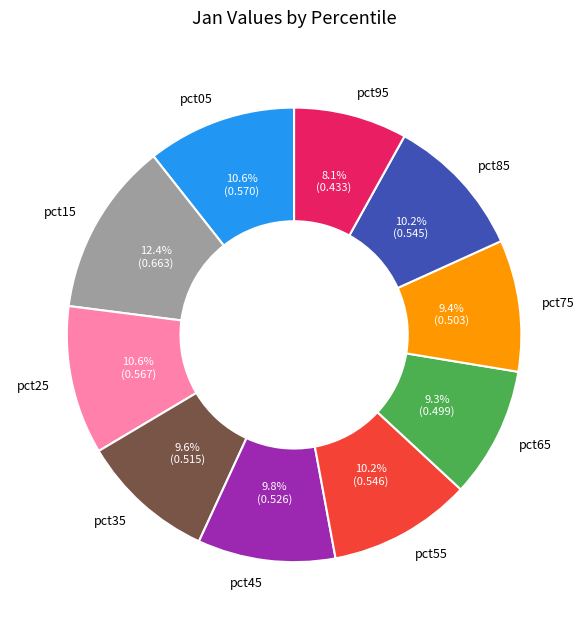

Is there any slice that represents more than half of the pie?

No